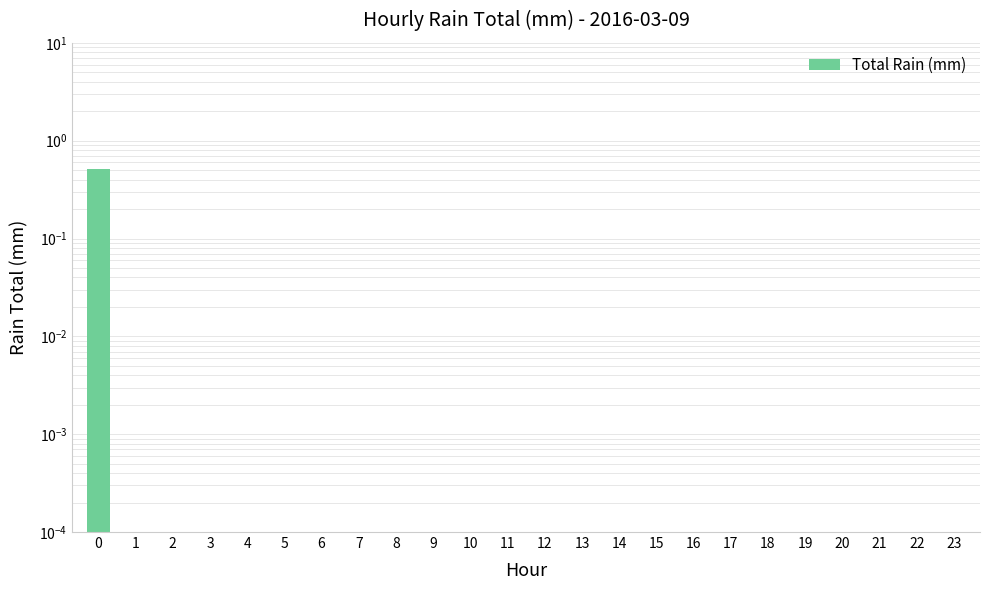

The value at 13 is 0.0. True or false?

True